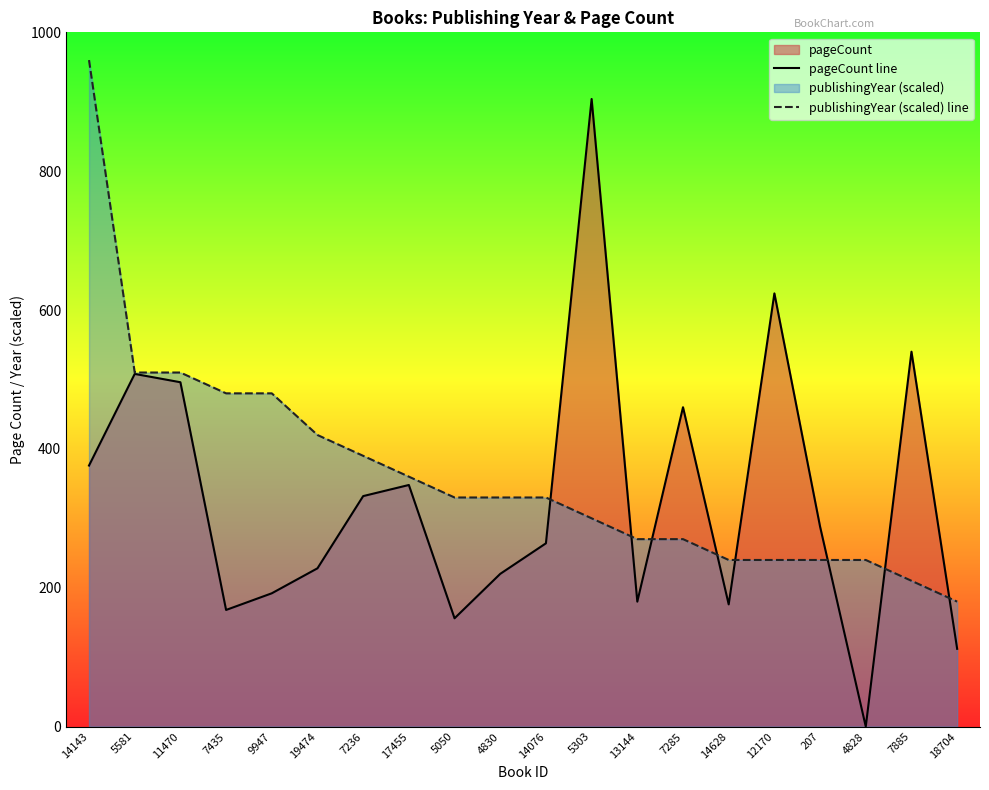

How many values in pageCount line are above zero?

19